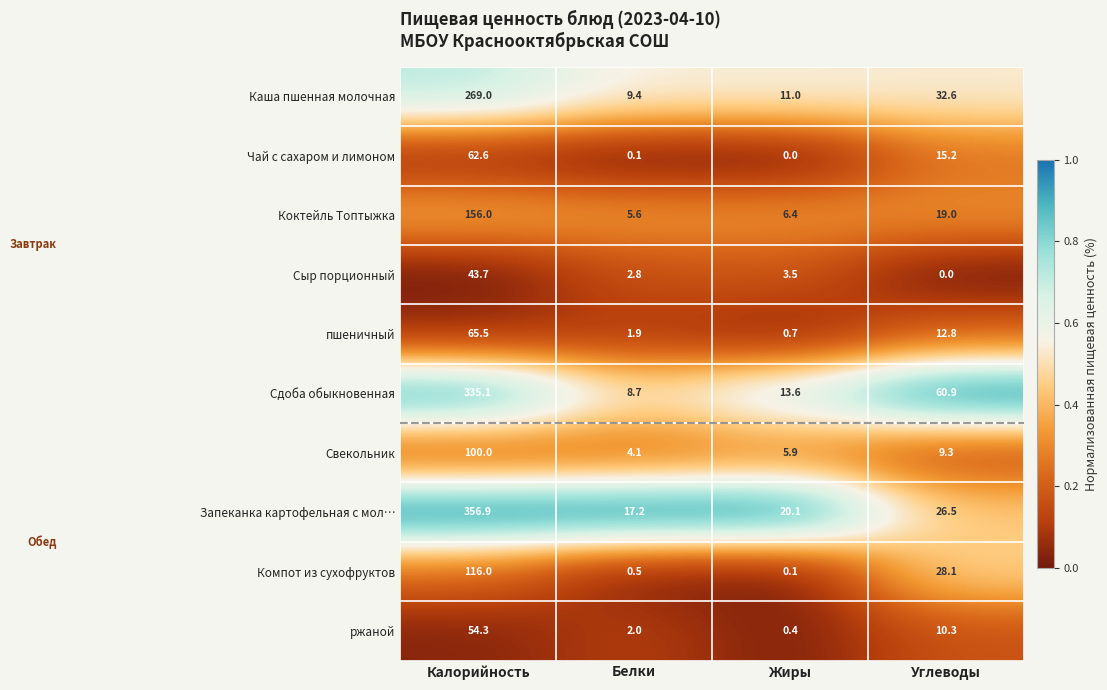

True or false: Запеканка картофельная с мол… has a value of 5.5 at Жиры.

False